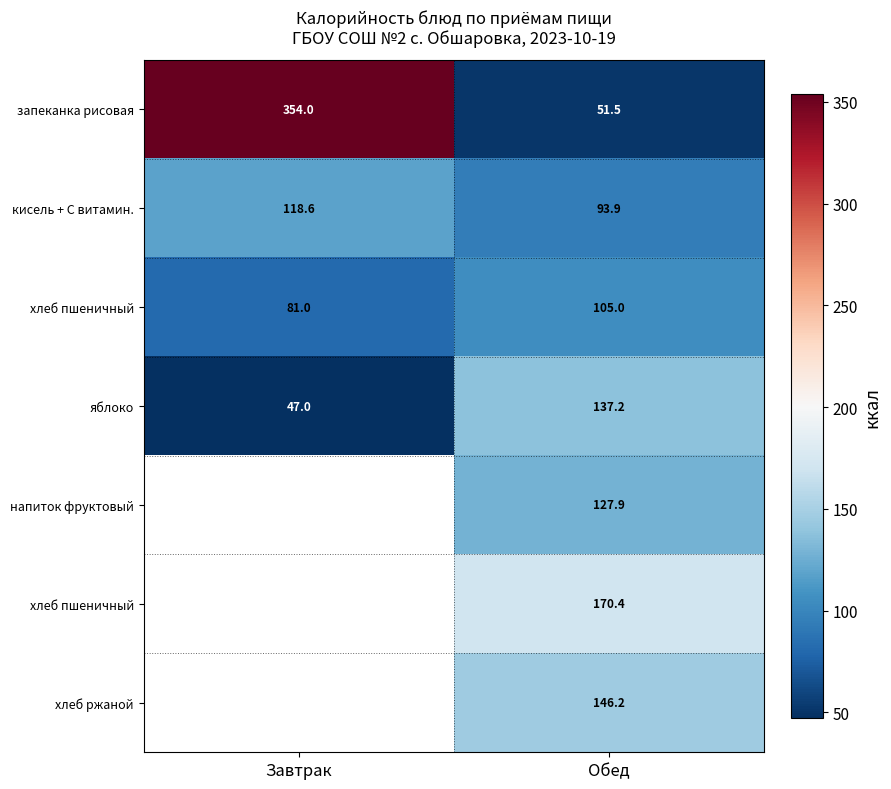

Which has a higher value, Обед or Завтрак?

Завтрак